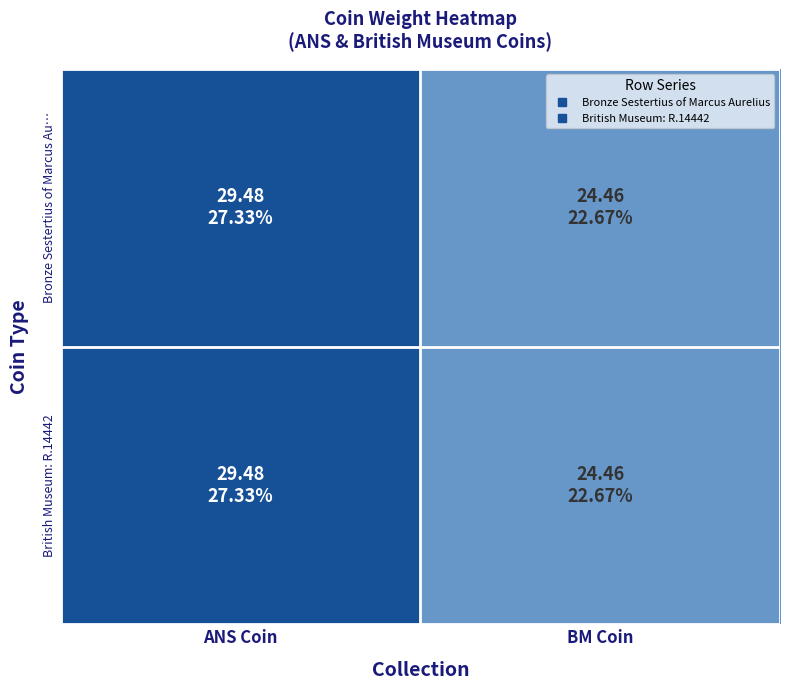

What is the total value across all series at BM Coin?

48.9